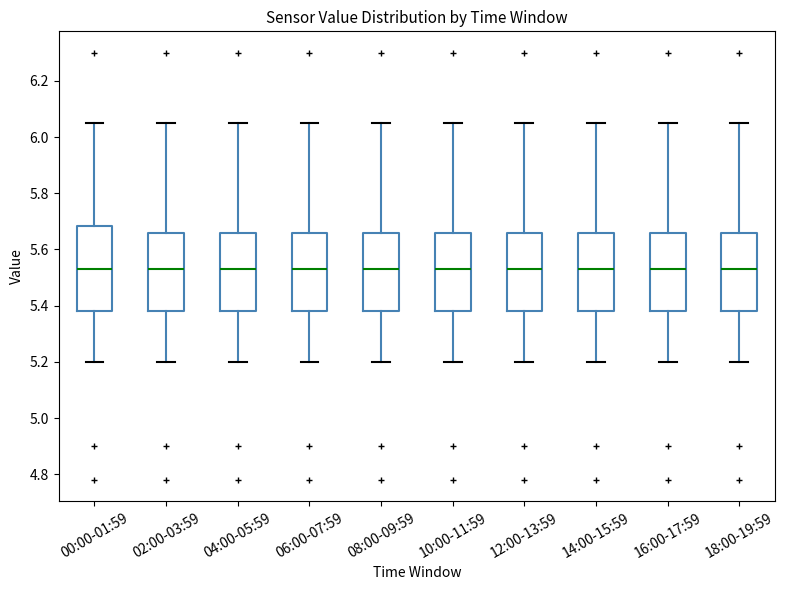

Which box is the tallest, from its lower edge to its upper edge?

00:00-01:59